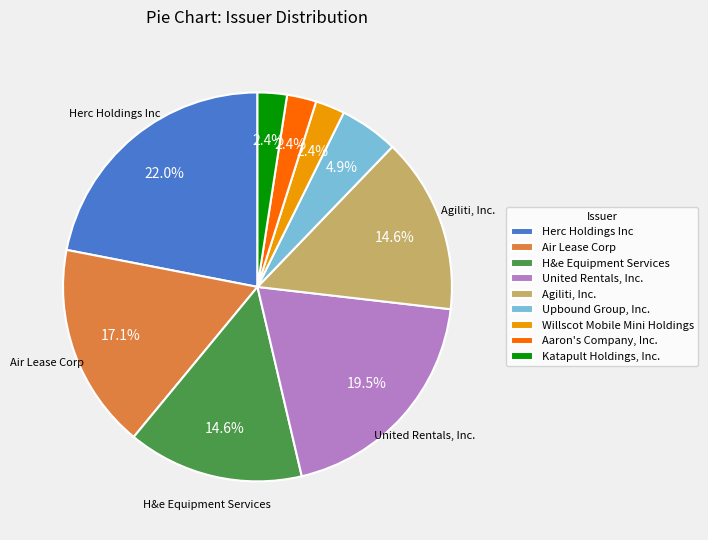

To the nearest percent, what is the difference between the largest and smallest slice percentages?

20%